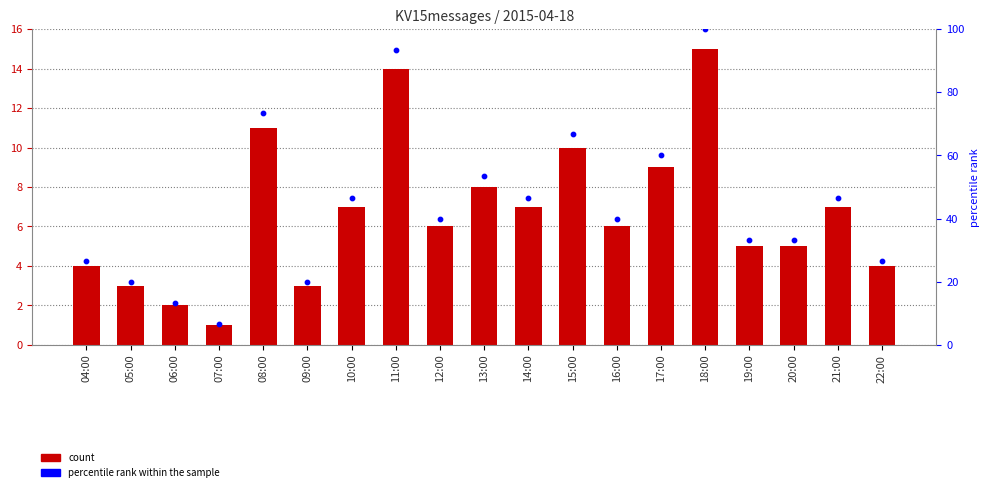

What is the total value across all series at 10:00?

53.7